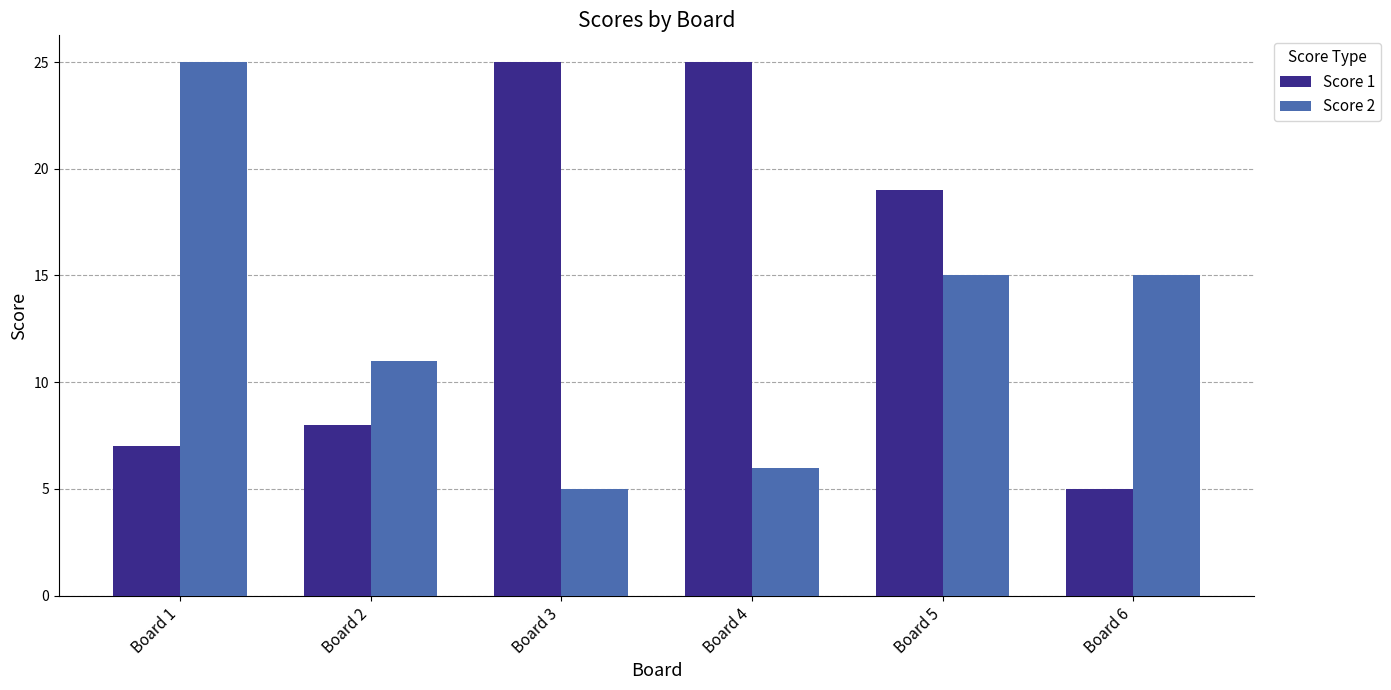

True or false: Score 1 has a value of 2 at Board 1.

False